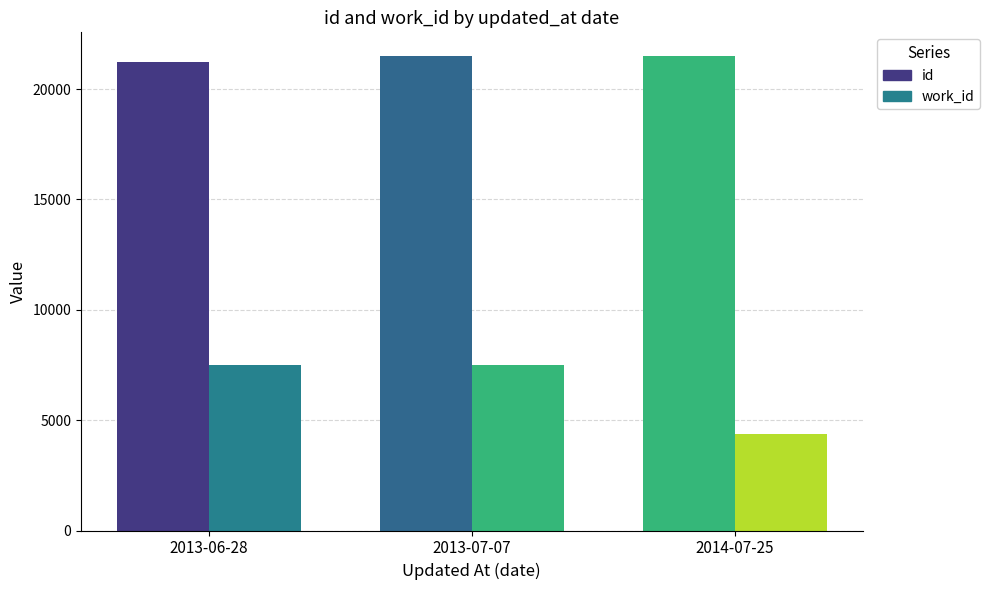

Are the bars grouped side by side (vs. stacked)?

Yes